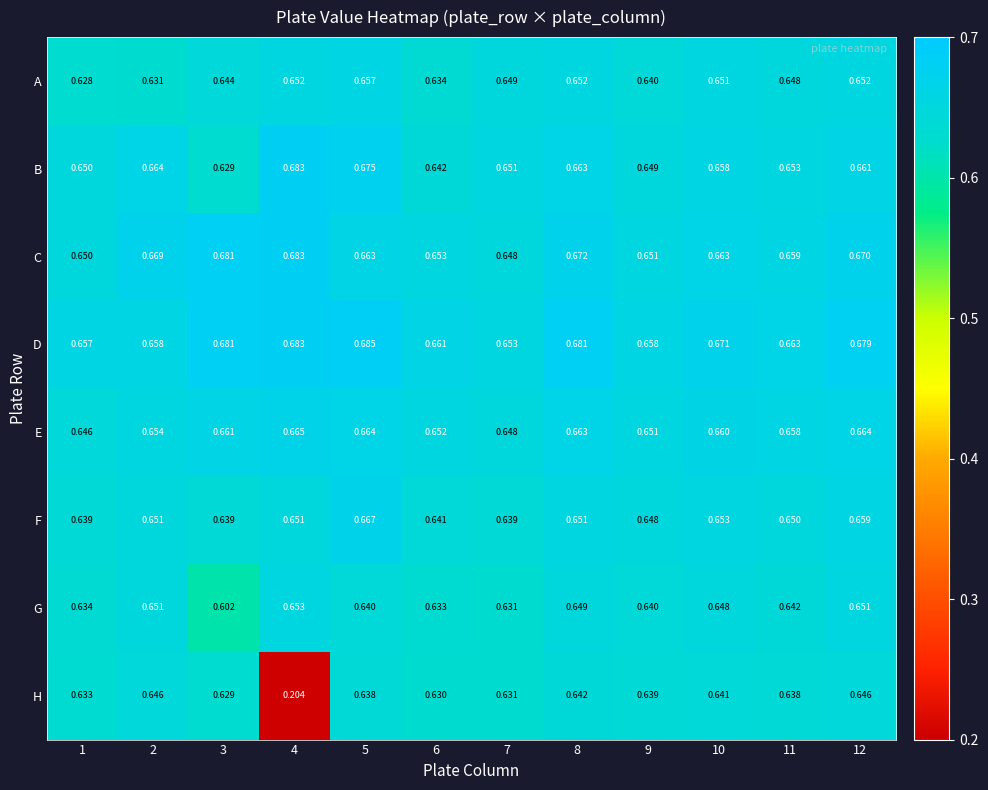

How many data points does each series have?

12